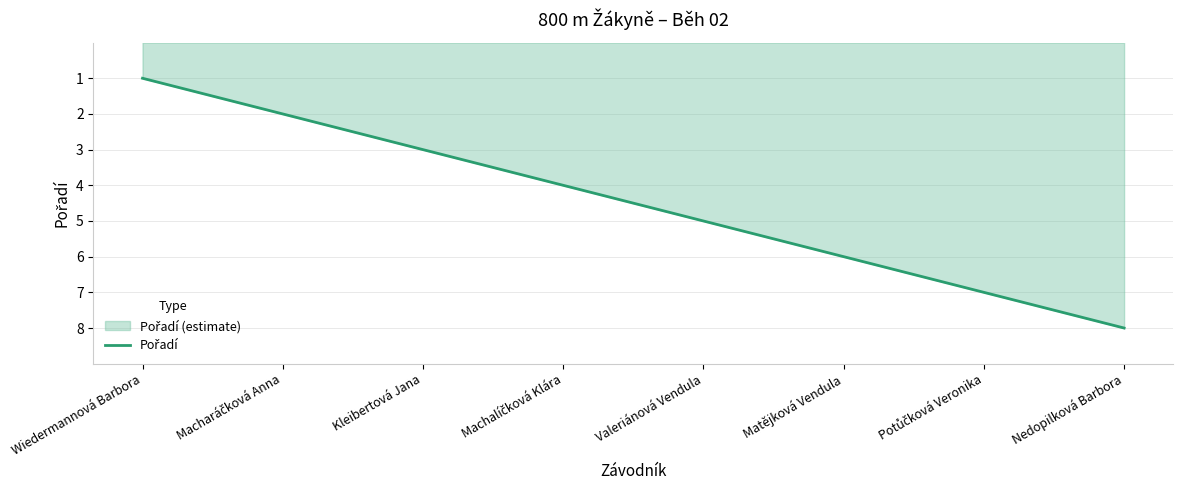

What is the difference between the maximum and second lowest values?

6